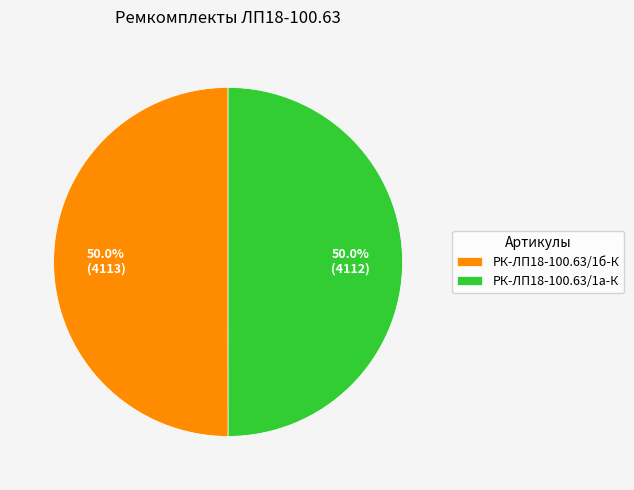

Combined, do РК-ЛП18-100.63/1б-К and РК-ЛП18-100.63/1а-К account for over 50%?

Yes